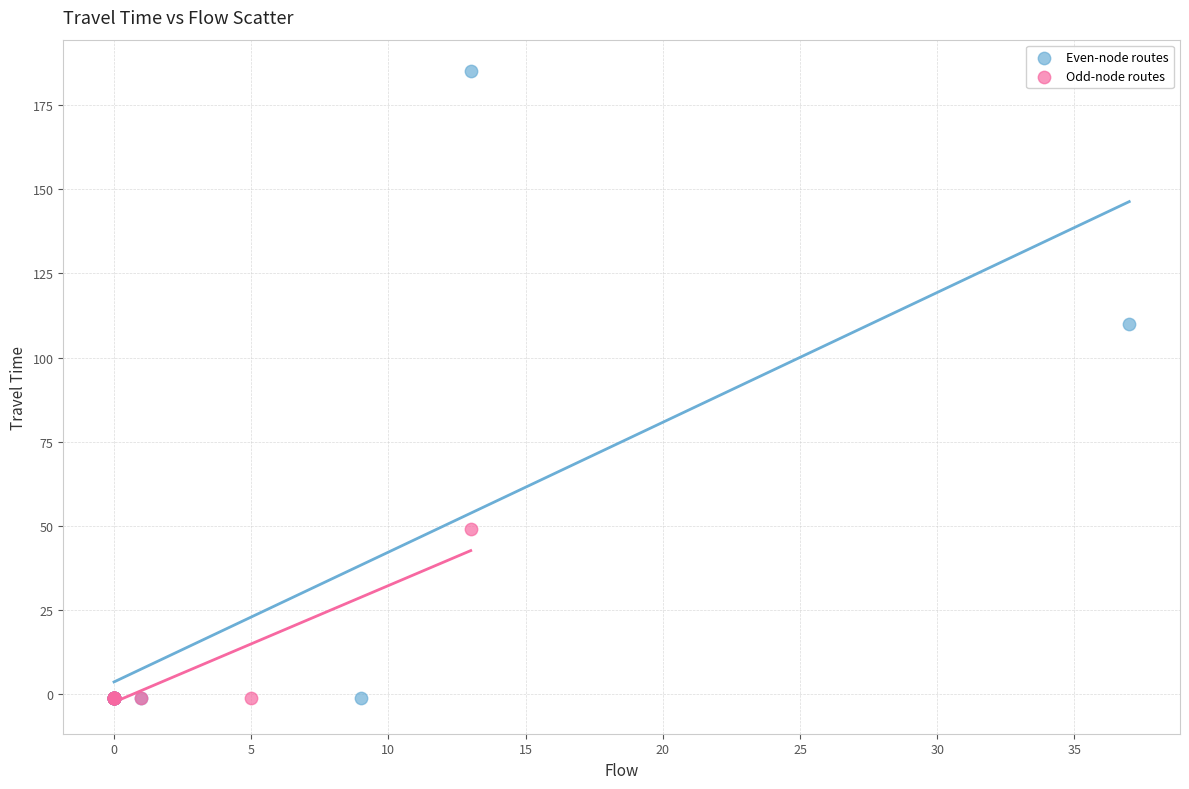

Which series has the widest spread of Y values?

Even-node routes